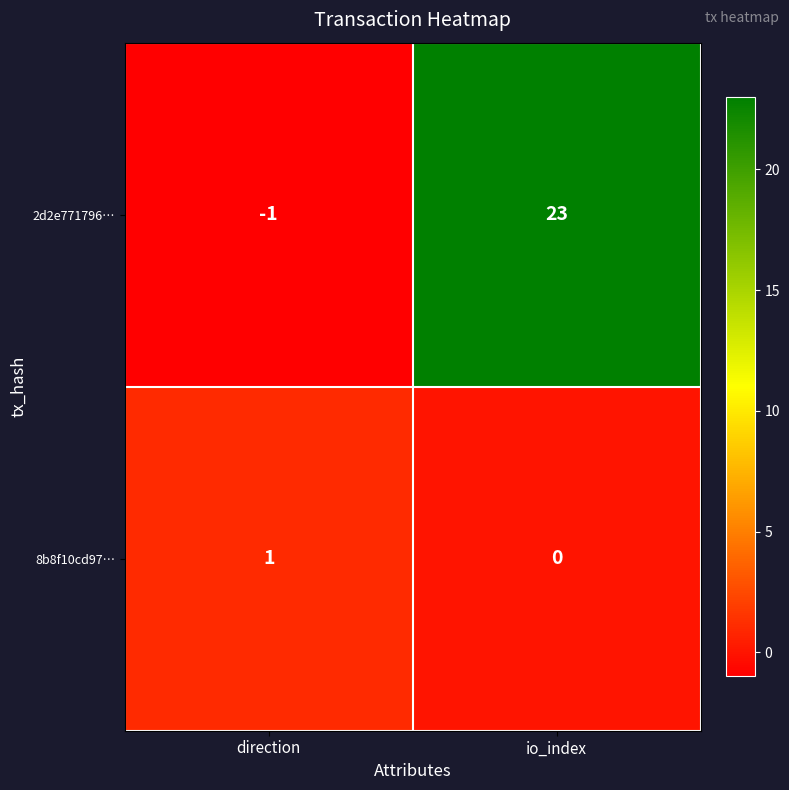

Reading left to right, what are all the values shown in this chart?

2d2e771796…: -1	23
8b8f10cd97…: 1	0